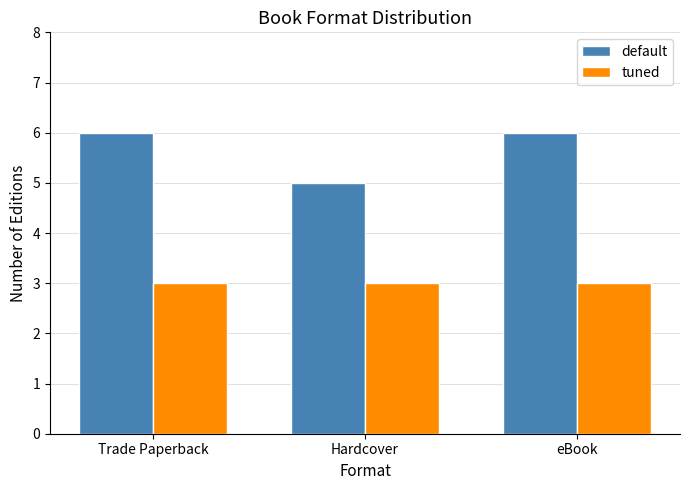

What is the label of the 3rd bar from the right?

Trade Paperback